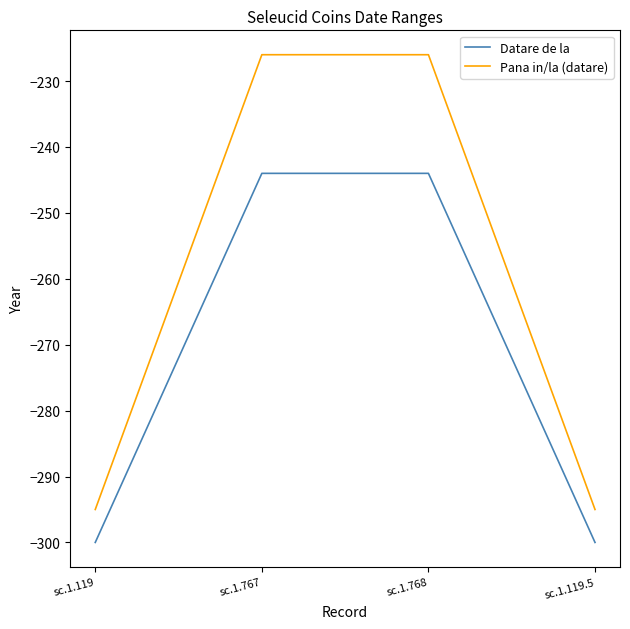

What is the smallest value displayed?

-300